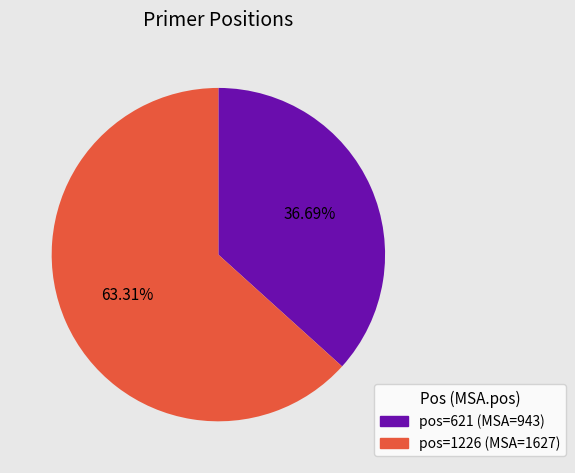

Combined, do pos=1226 (MSA=1627) and pos=621 (MSA=943) account for over 50%?

Yes